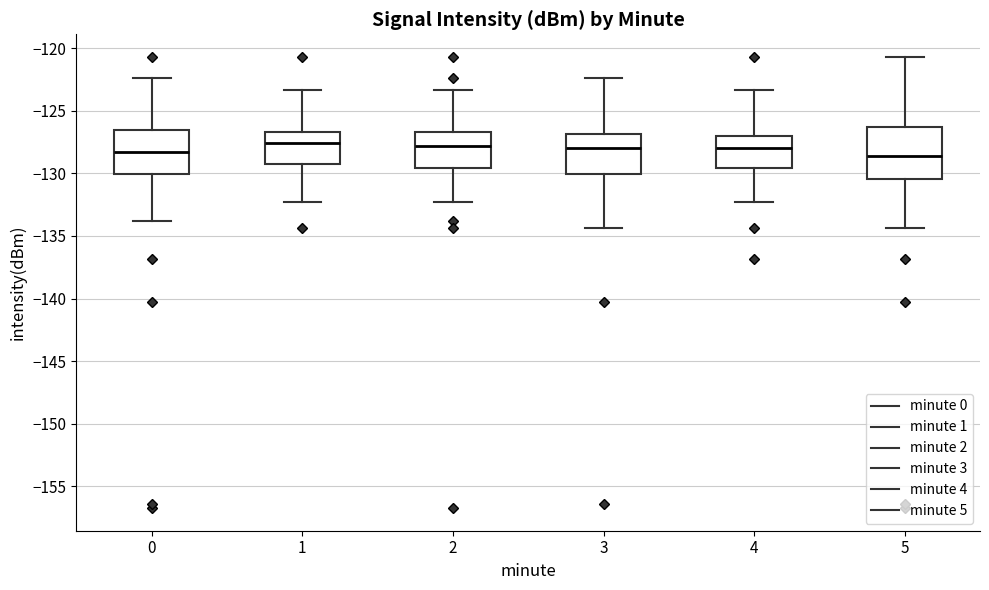

Comparing the boxes themselves (not the whiskers), which one is the tallest?

5